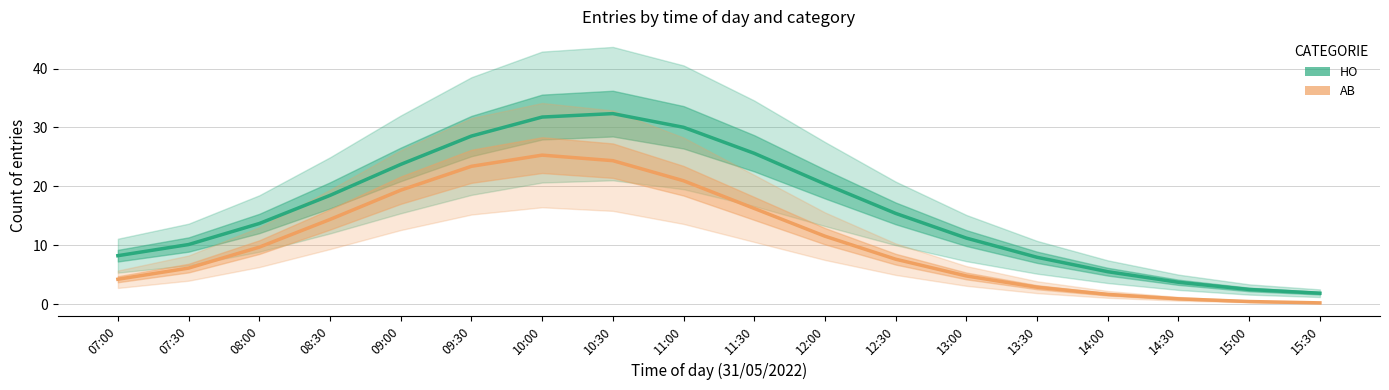

At which category is the sum across all series the highest?

10:00